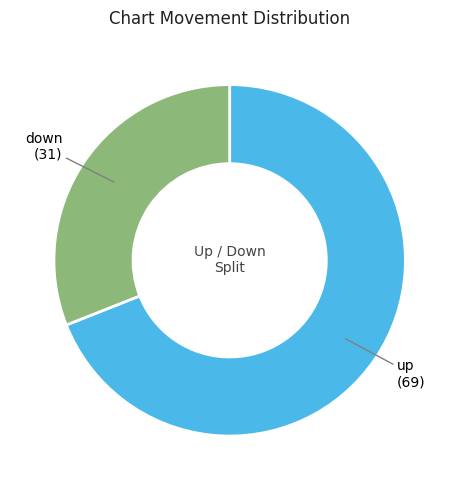

True or false: up accounts for 69% of the total.

True